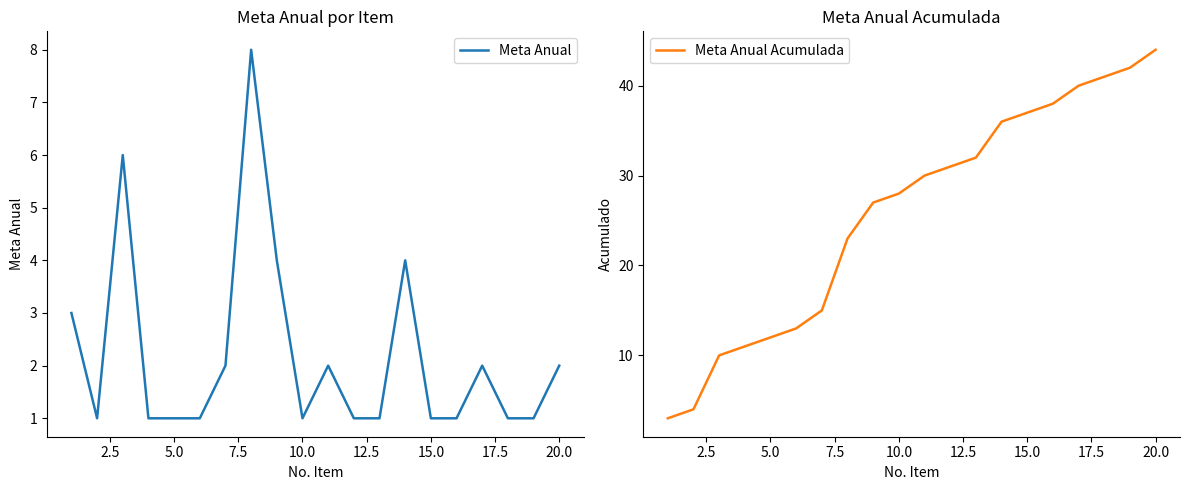

True or false: Meta Anual Acumulada has a value of 9 at 10.0.

False